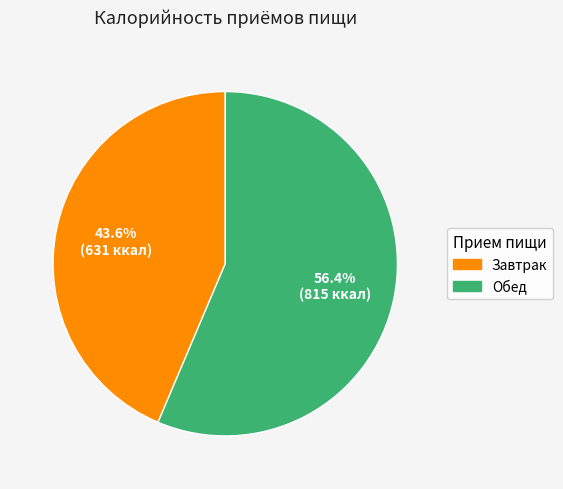

Is there a majority slice in this chart?

Yes